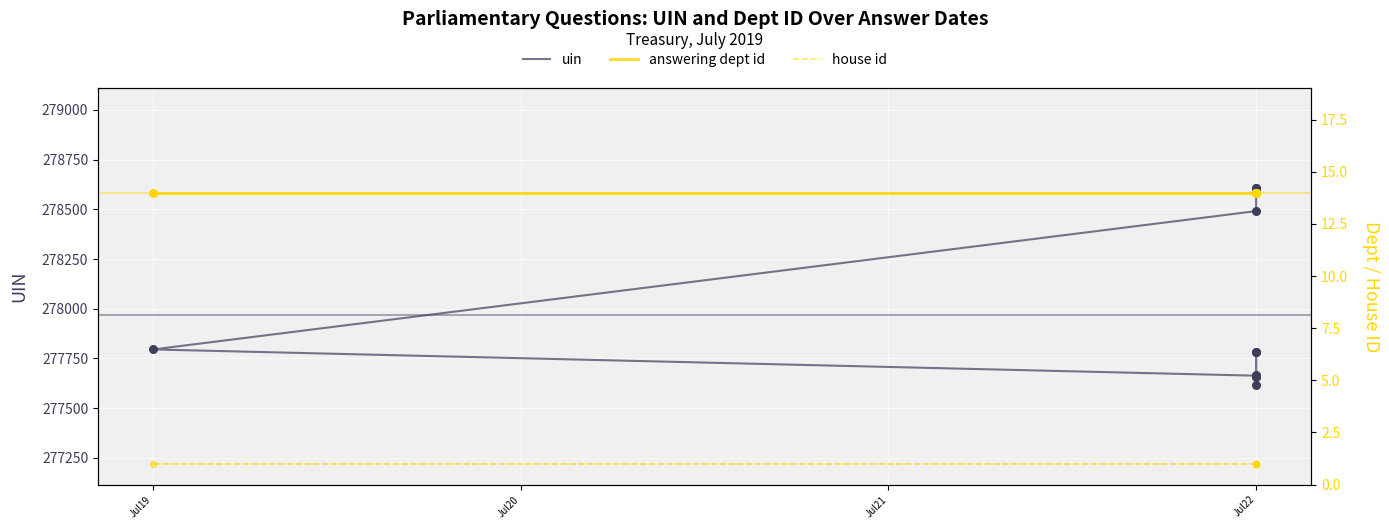

At how many categories does at least one series exceed 180533?

10